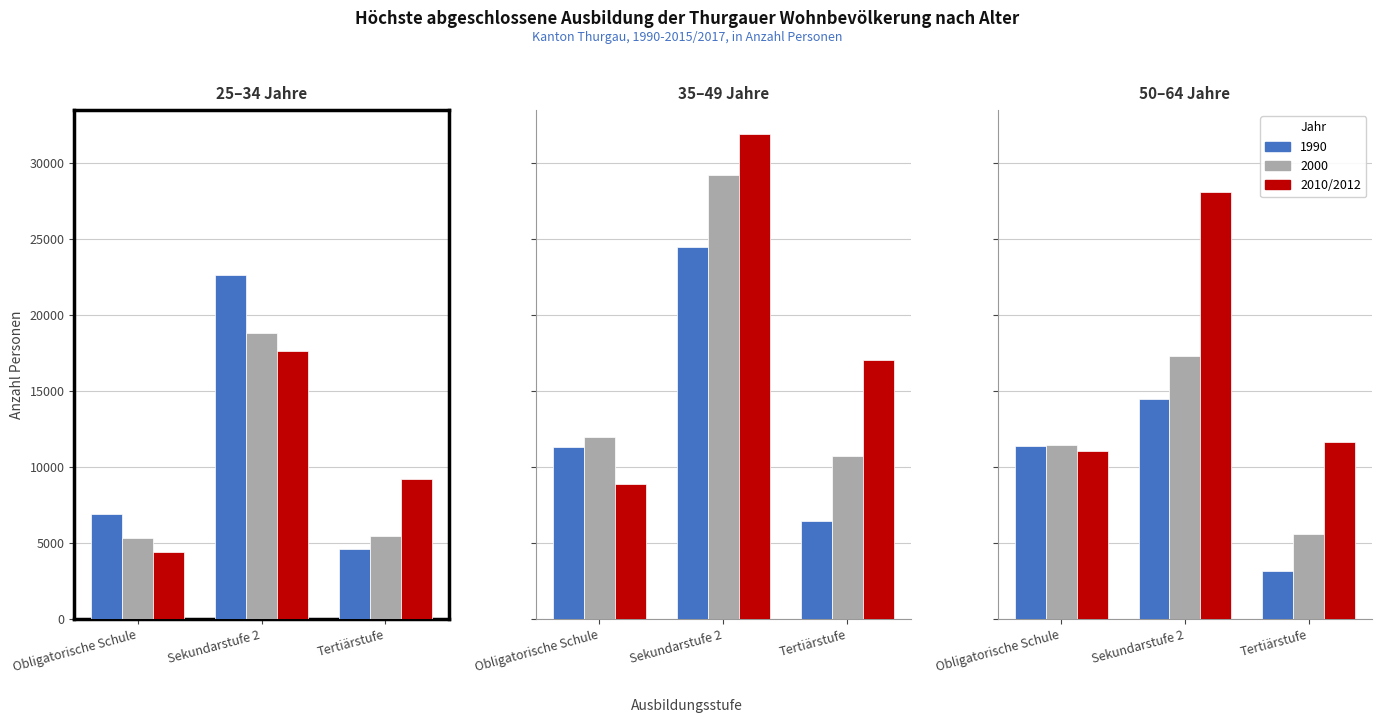

List the labels in order of value, largest first.

Sekundarstufe 2, Tertiärstufe, Obligatorische Schule